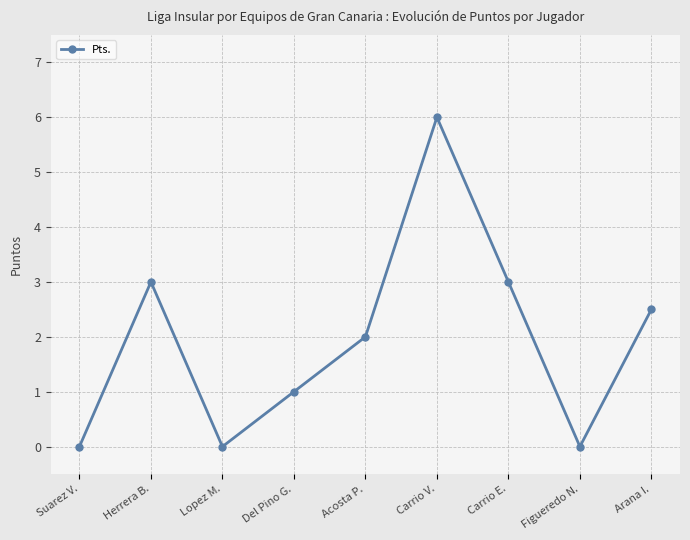

What is the sum of all values?

17.5